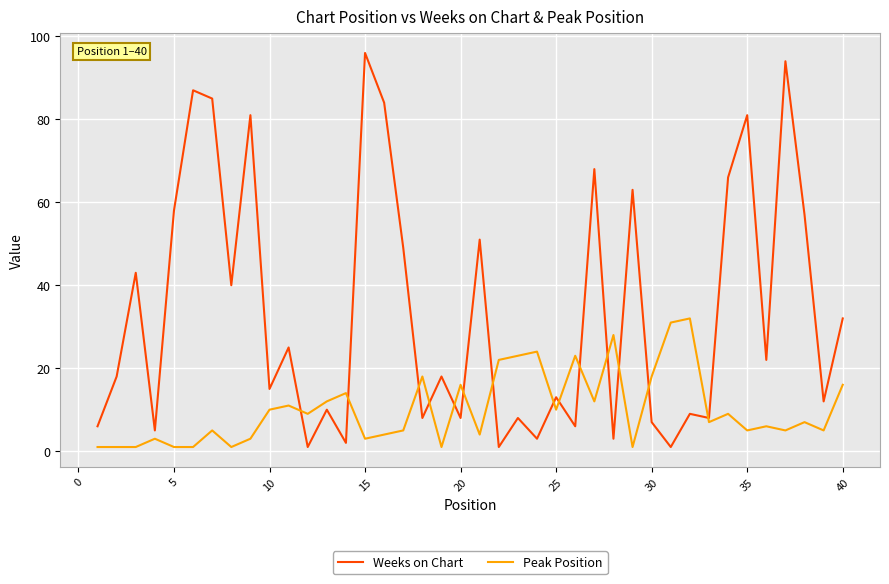

List the series in order of their peak value, lowest first.

Peak Position, Weeks on Chart